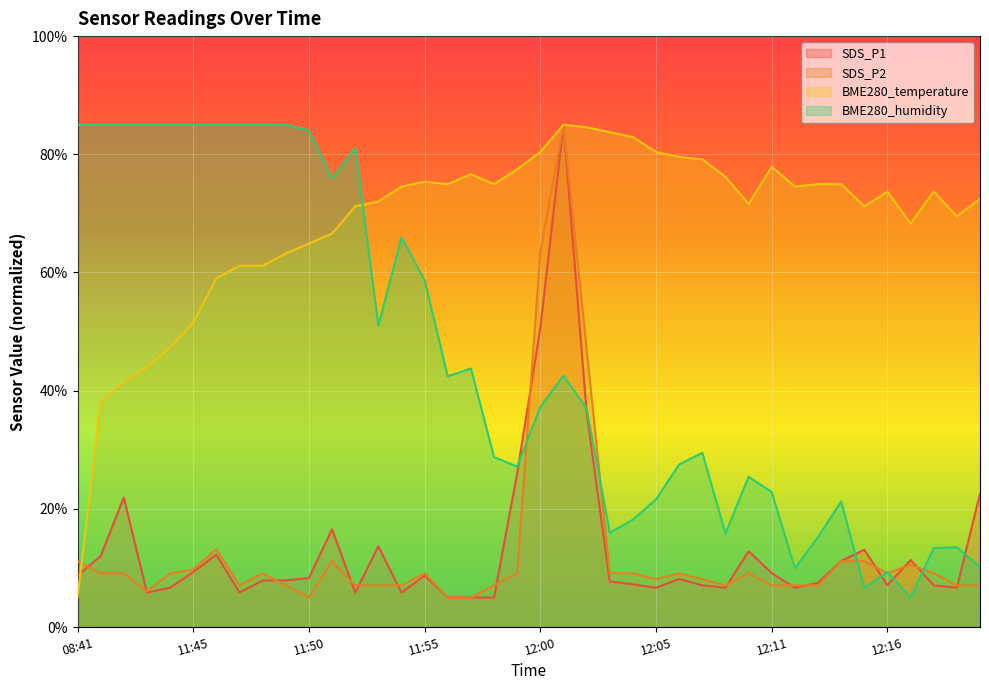

Reading right to left, transcribe all the data shown in this chart.

SDS_P1: 22.6	6.6	7.1	11.4	7.1	13.1	11.2	7.5	6.6	9.1	12.8	6.6	7.1	8.1	6.6	7.2	7.7	36.3	85.0	50.6	26.0	5.0	5.0	5.0	8.7	5.8	13.7	5.8	16.5	8.3	7.9	7.9	5.8	12.3	9.3	6.6	5.8	21.9	12.0	8.7
SDS_P2: 7.1	7.1	9.1	10.5	9.1	11.2	11.2	7.1	7.1	7.1	9.1	7.1	8.1	9.1	8.1	9.1	9.1	47.1	85.0	63.5	9.1	7.1	5.0	5.0	9.1	7.1	7.1	7.1	11.2	5.0	7.1	9.1	7.1	13.2	9.7	9.1	6.0	9.1	9.1	11.2
BME280_temperature: 72.4	69.5	73.7	68.2	73.7	71.2	74.9	74.9	74.5	77.9	71.6	76.2	79.1	79.6	80.4	82.9	83.7	84.6	85.0	80.4	77.5	74.9	76.6	74.9	75.4	74.5	72.0	71.2	66.6	64.9	63.2	61.1	61.1	59.0	51.5	47.3	44.0	41.4	38.1	5.0
BME280_humidity: 10.2	13.5	13.4	5.0	9.3	6.6	21.2	15.2	9.9	22.8	25.4	15.8	29.5	27.5	21.6	18.2	16.0	37.0	42.5	37.2	27.2	28.8	43.8	42.4	58.7	65.9	51.0	81.1	75.9	84.0	85.0	85.0	85.0	85.0	85.0	85.0	85.0	85.0	85.0	85.0